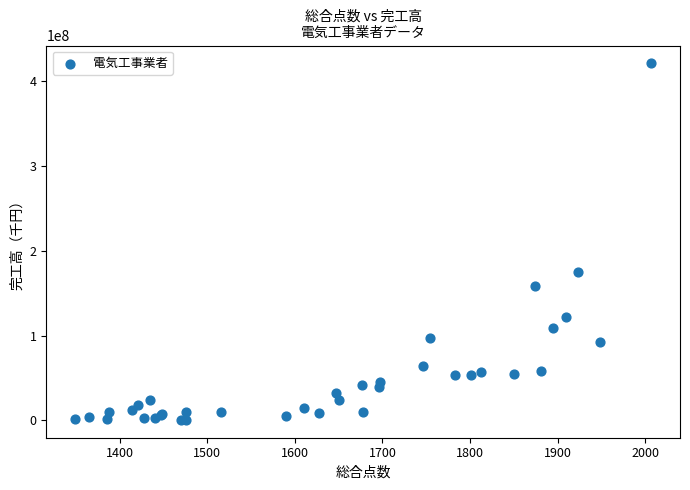

What Y value in the scatter plot is closest to 210586053?

174297949